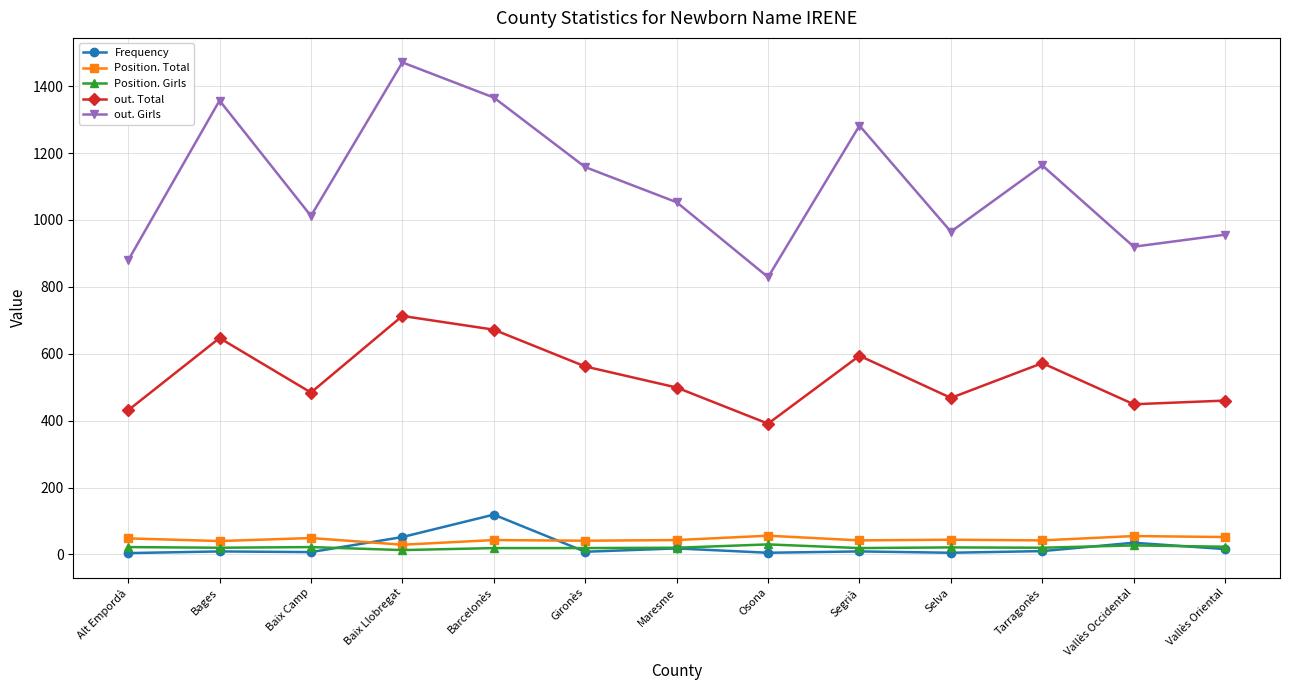

Is it true that Position. Total equals 29 at Baix Llobregat?

True